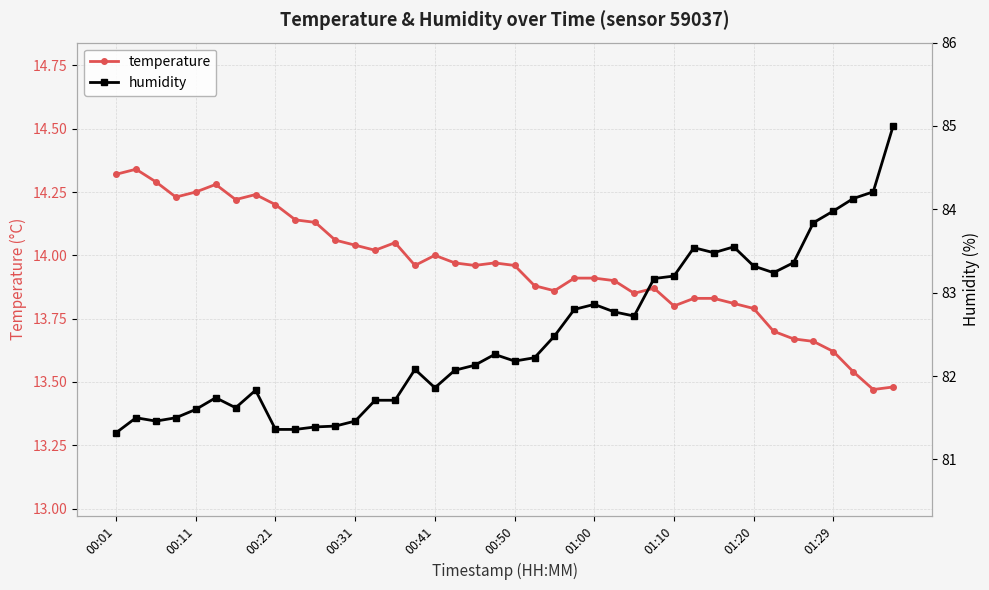

What are all the series names shown in the legend?

temperature, humidity